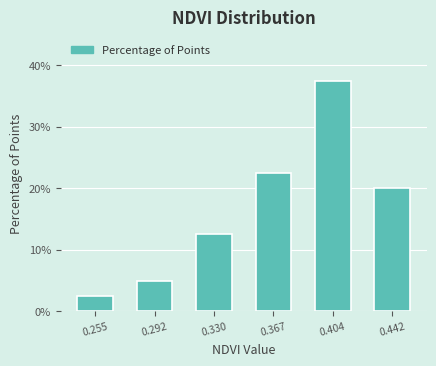

Reading right to left, extract all data points from this chart.

20.0	37.5	22.5	12.5	5.0	2.5